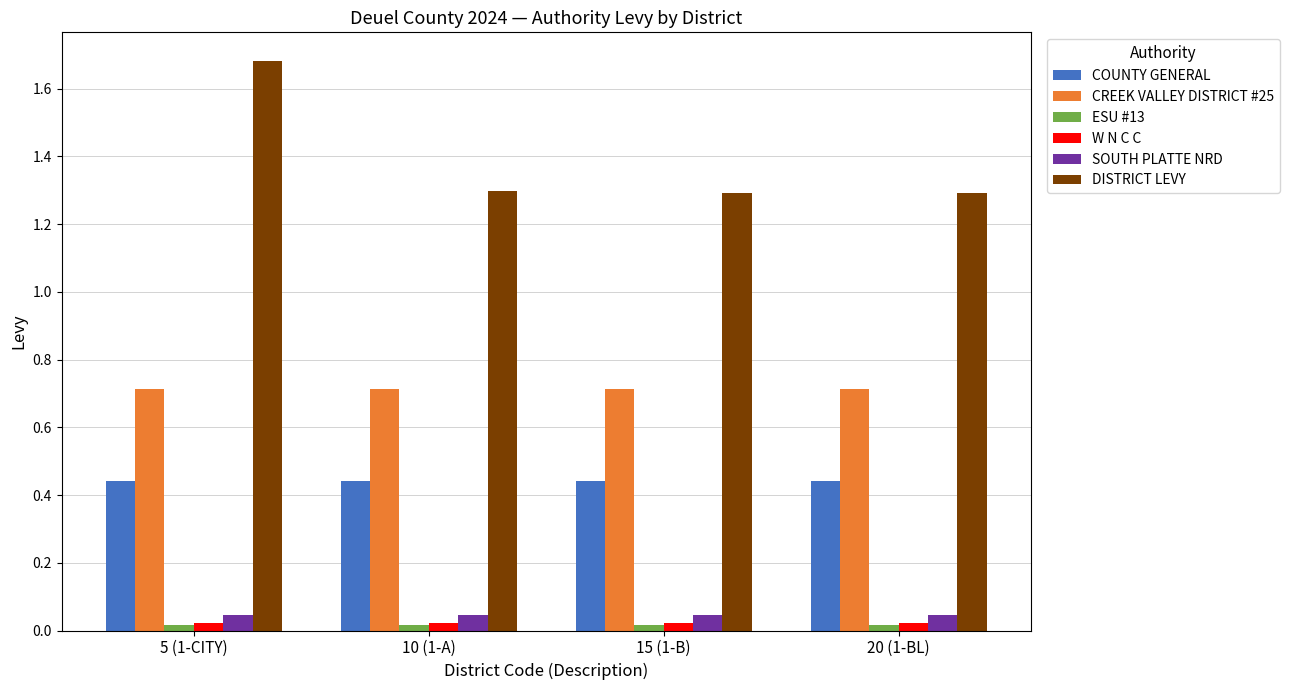

Which label corresponds to the largest value in the chart?

5 (1-CITY)